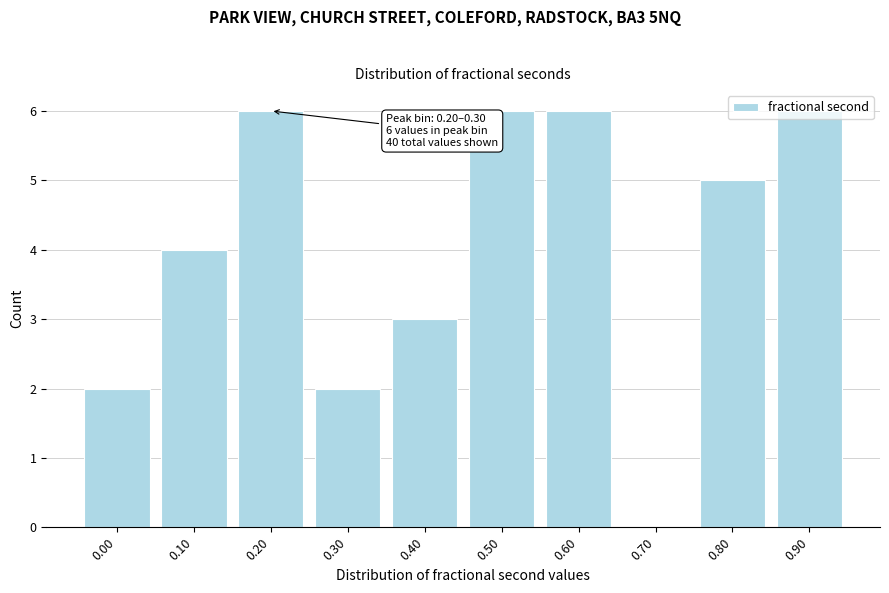

What is the maximum value shown in the chart?

6